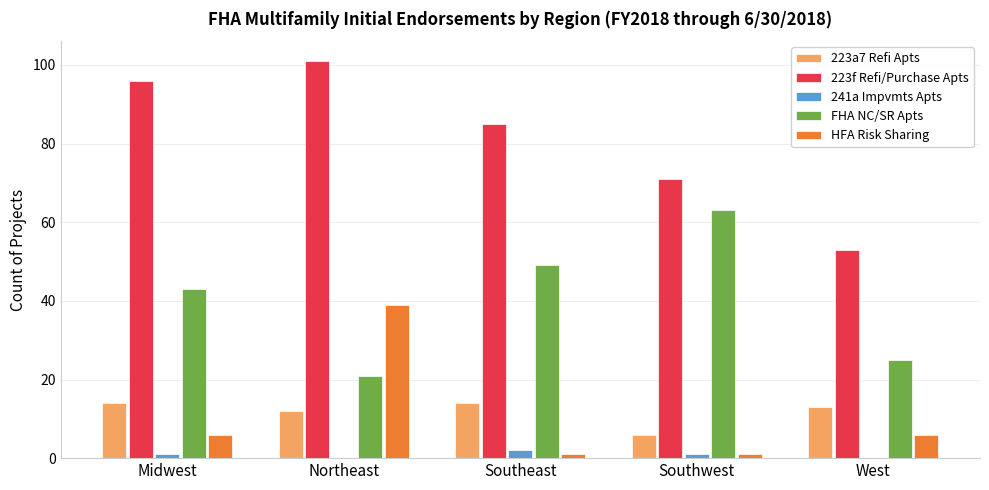

The HFA Risk Sharing series shows 6 at Midwest. True or false?

True